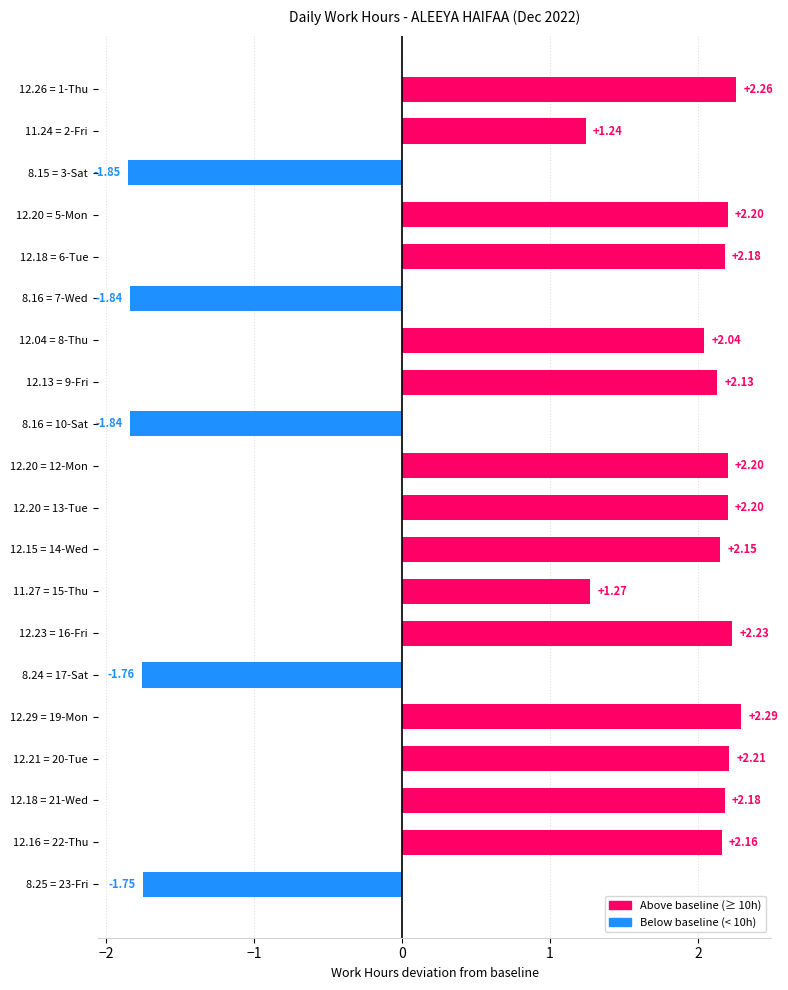

What is the difference between the second highest and minimum values?

4.1